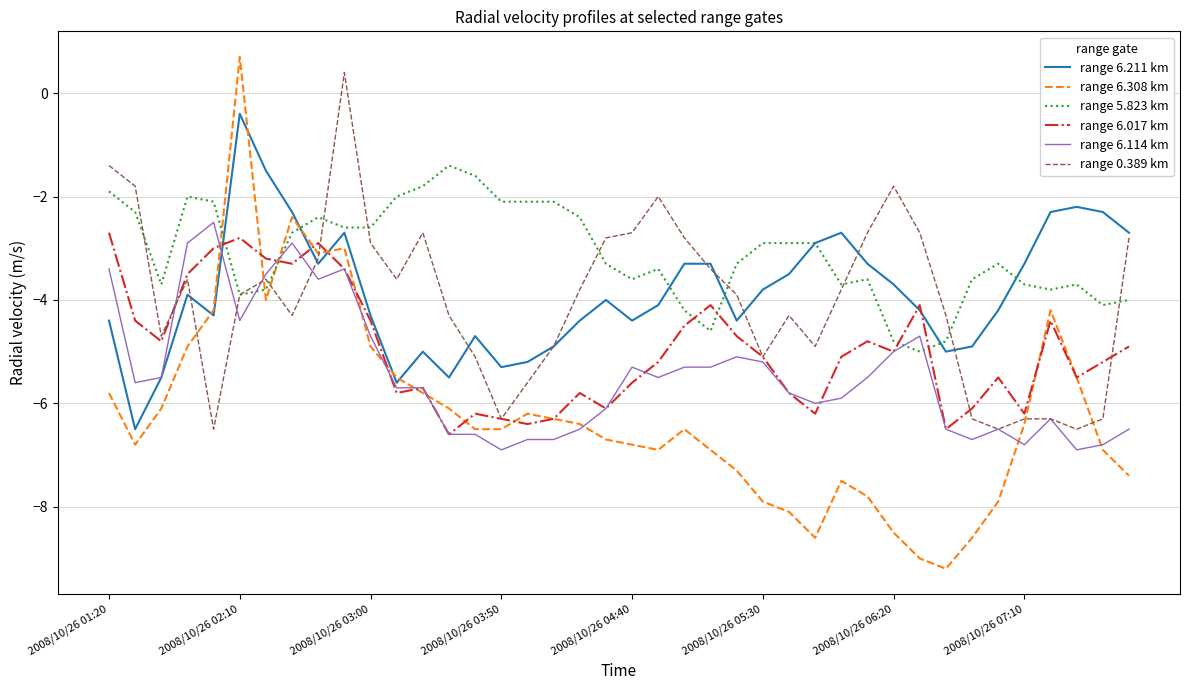

What is the maximum value for range 0.389 km?

0.4